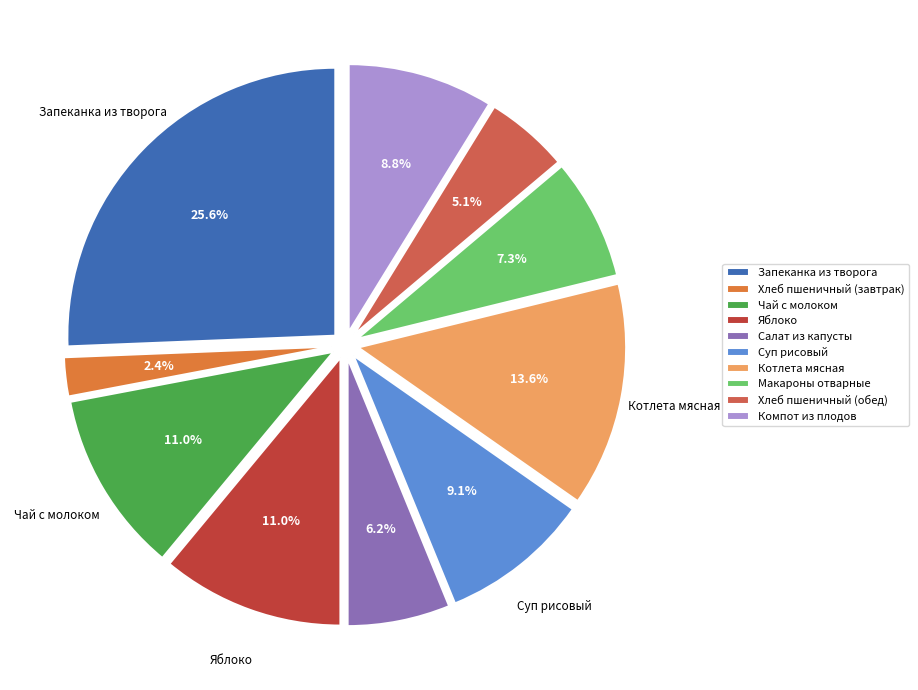

Count the number of slices in the pie.

10